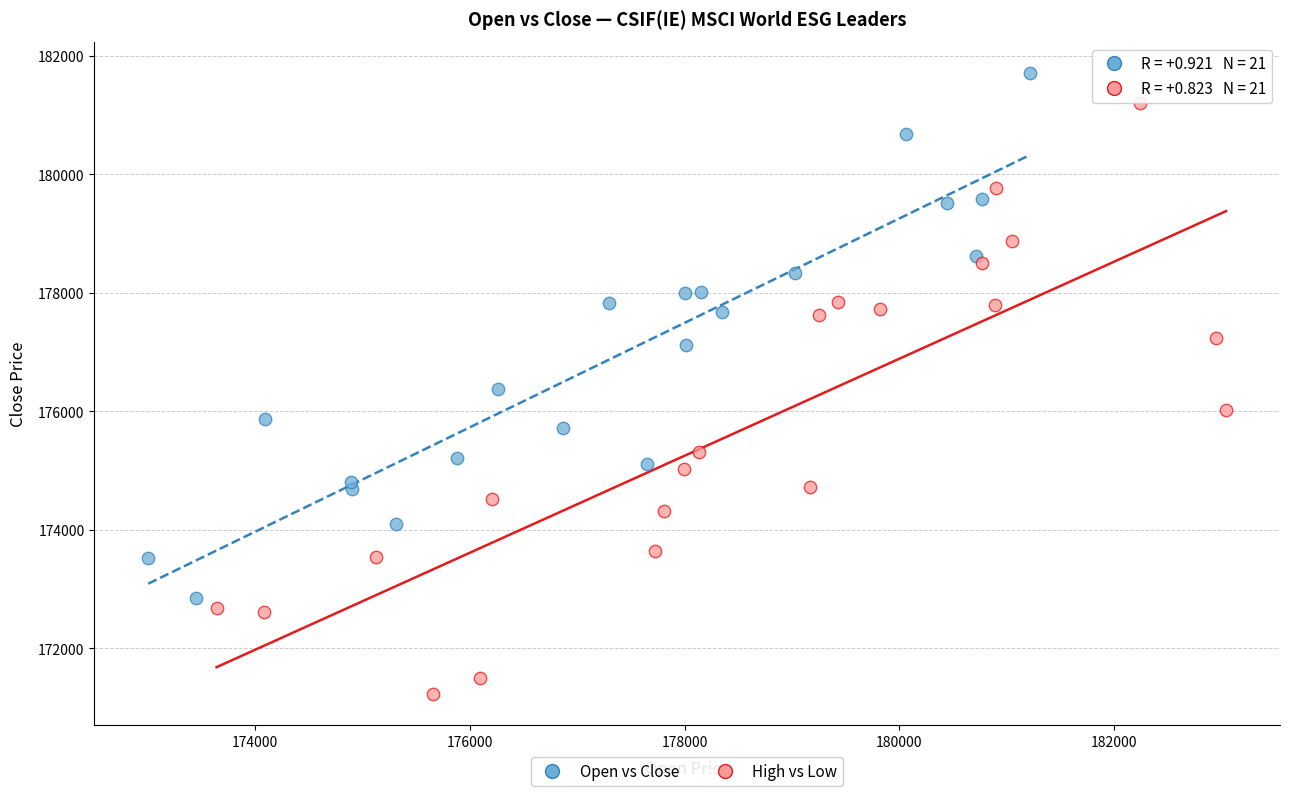

Which series contains the highest Y value?

Open vs Close